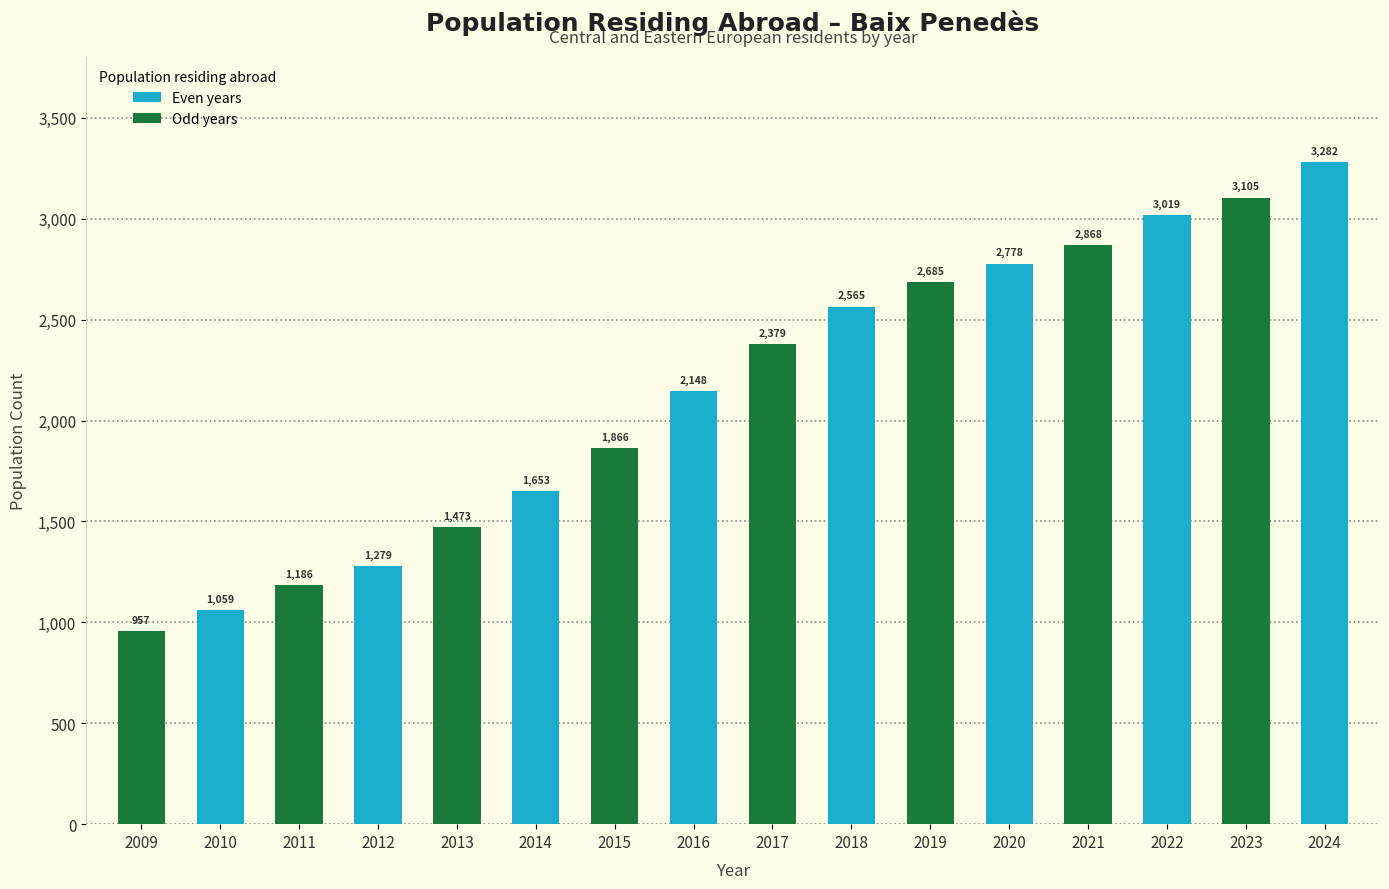

Count the number of categories in the chart.

16